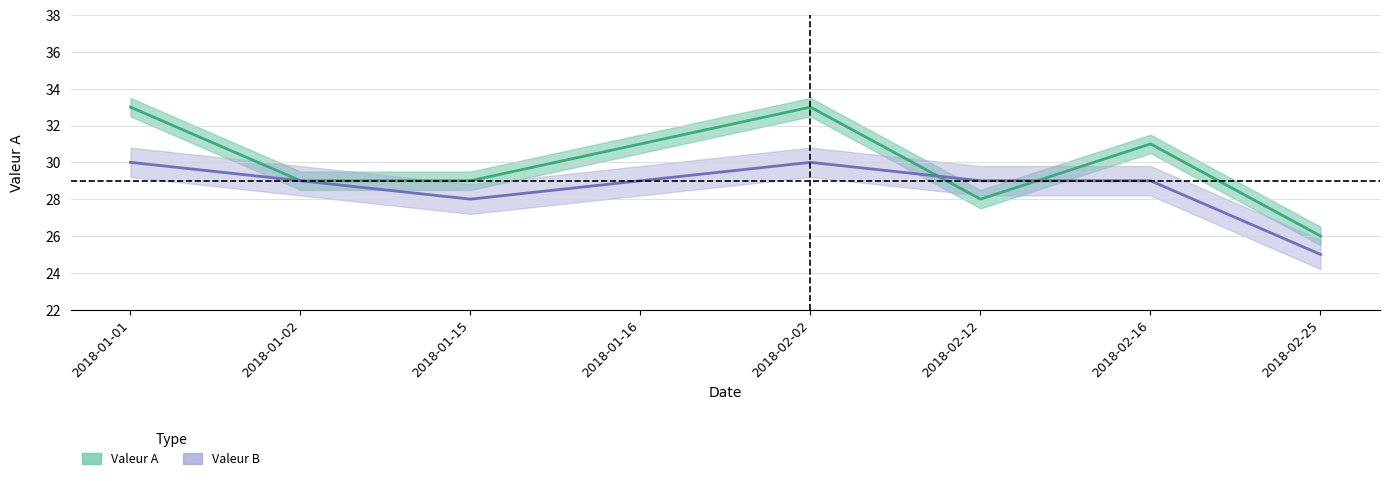

Which label corresponds to the smallest value in the chart?

2018-02-25